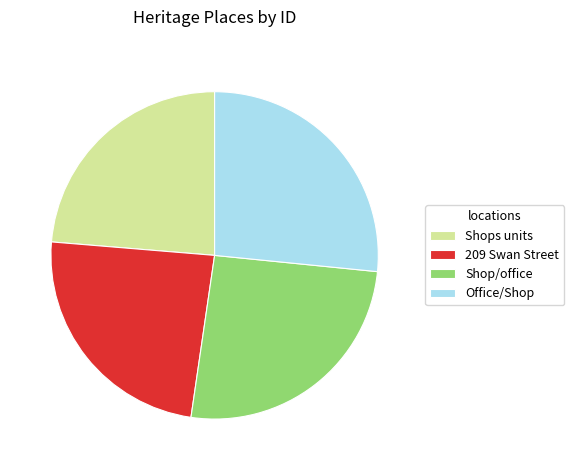

Is the sum of Office/Shop and Shop/office greater than half?

Yes